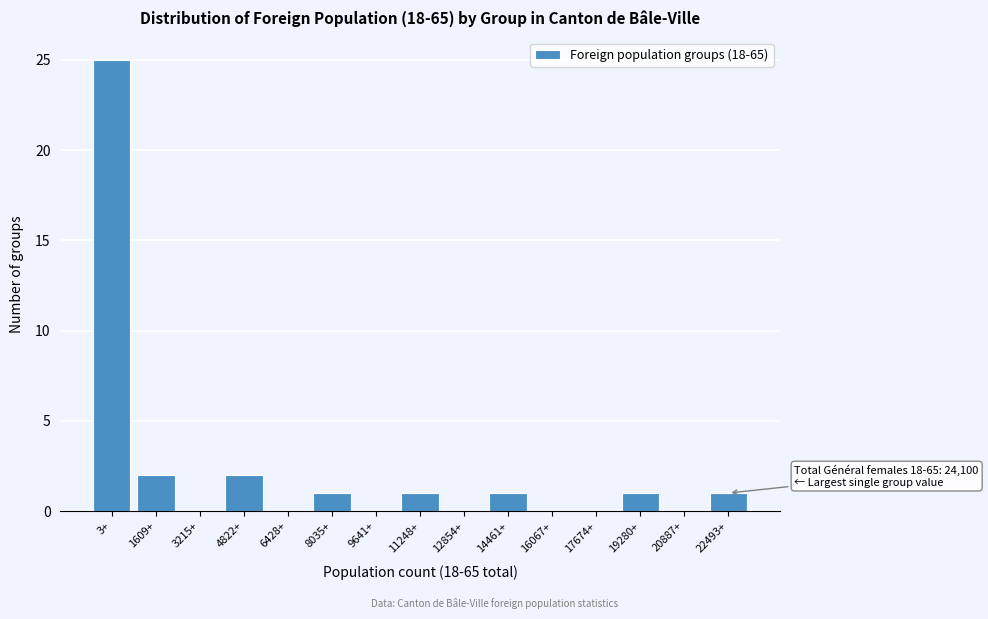

Reading left to right, extract all data points from this chart.

3+=25	1609+=2	3215+=0	4822+=2	6428+=0	8035+=1	9641+=0	11248+=1	12854+=0	14461+=1	16067+=0	17674+=0	19280+=1	20887+=0	22493+=1